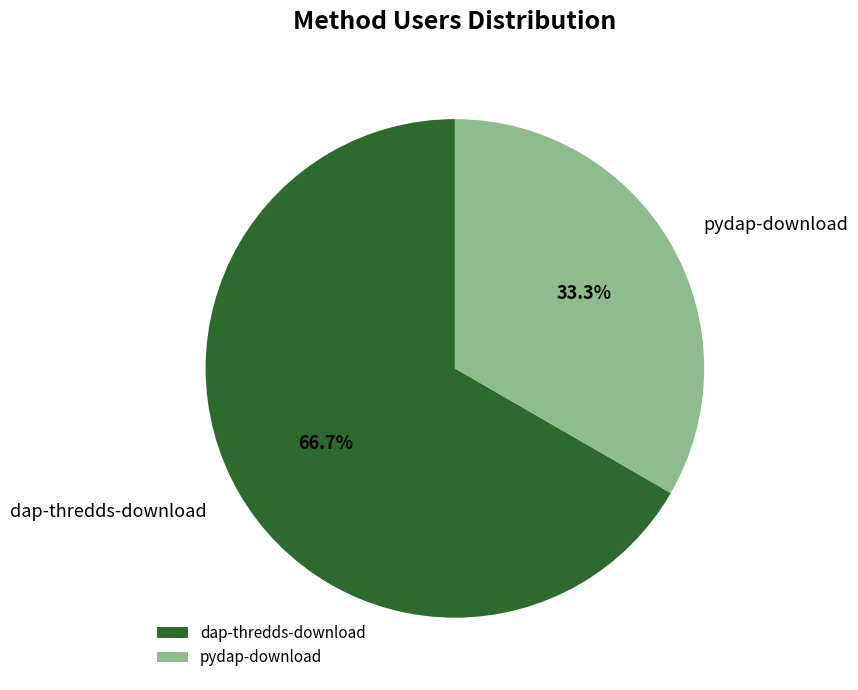

The pydap-download slice represents 25% of the pie. True or false?

False